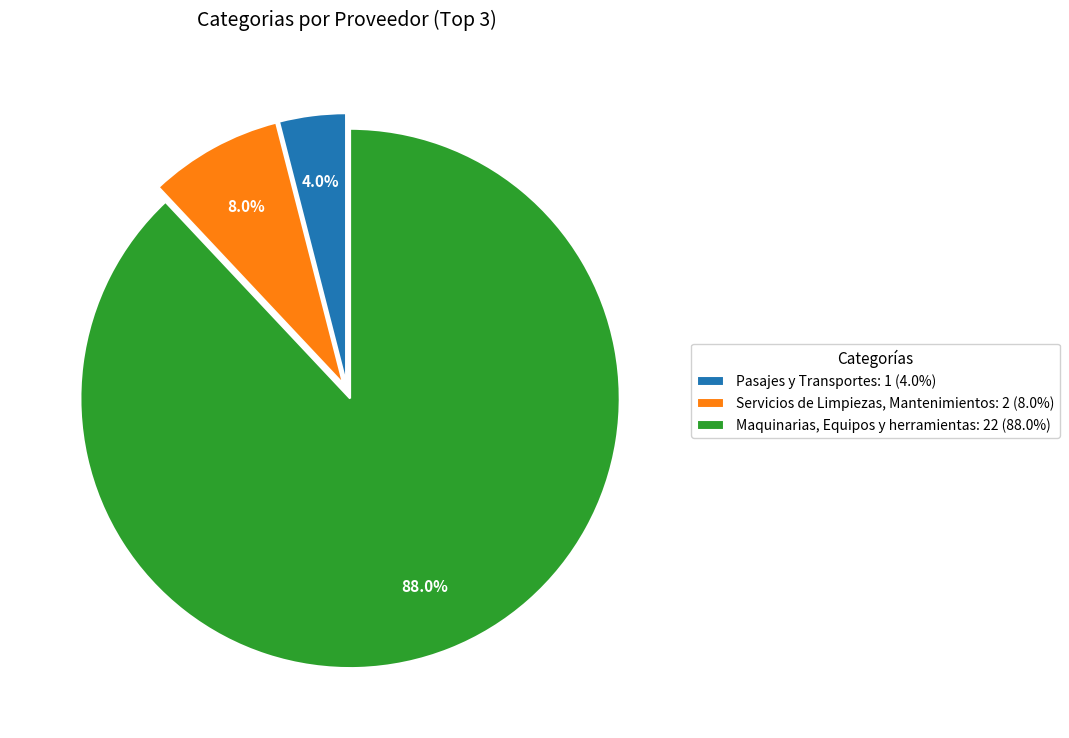

Is it true that Maquinarias, Equipos y herramientas is 81% of the pie?

False